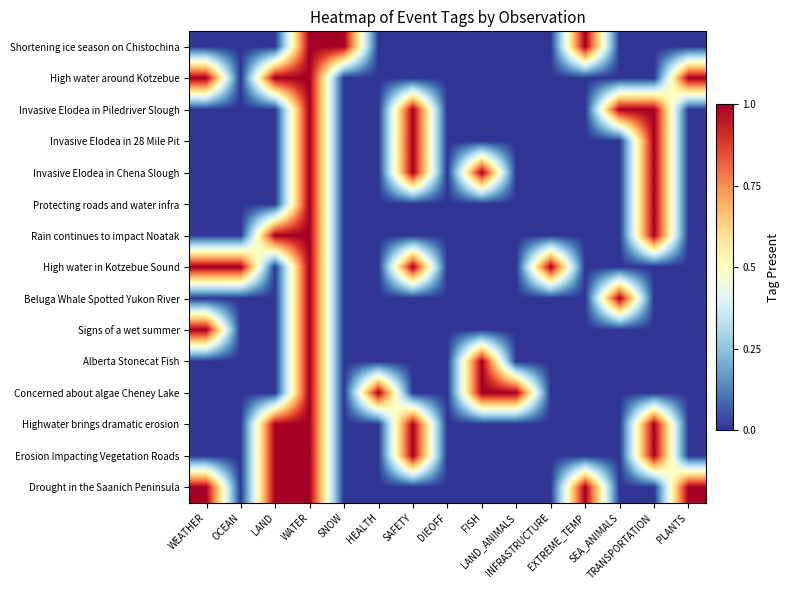

Which has a higher value, TRANSPORTATION or OCEAN?

TRANSPORTATION